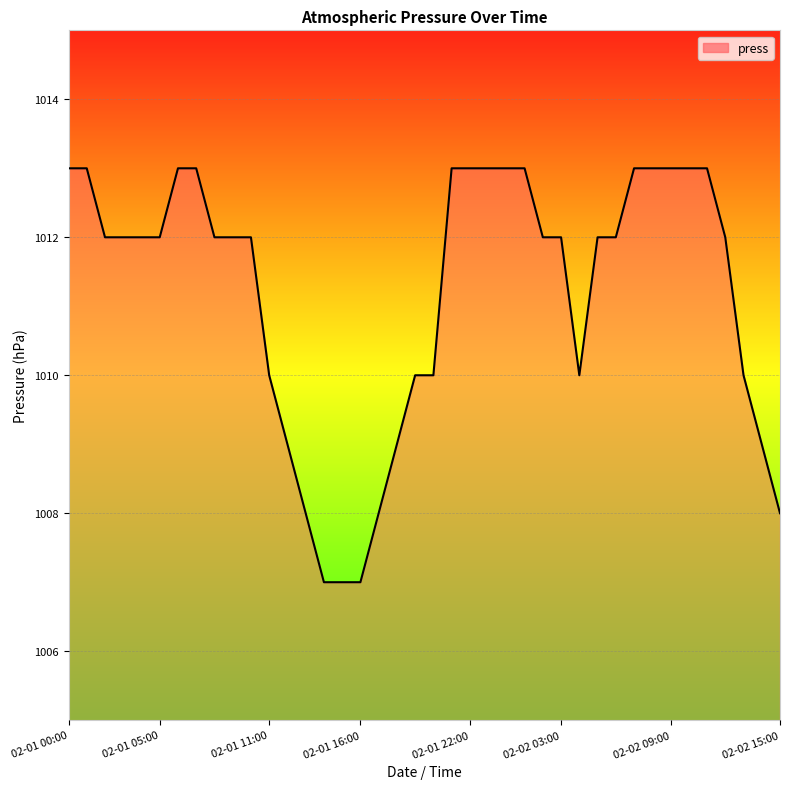

What is the difference between the maximum and minimum values?

6